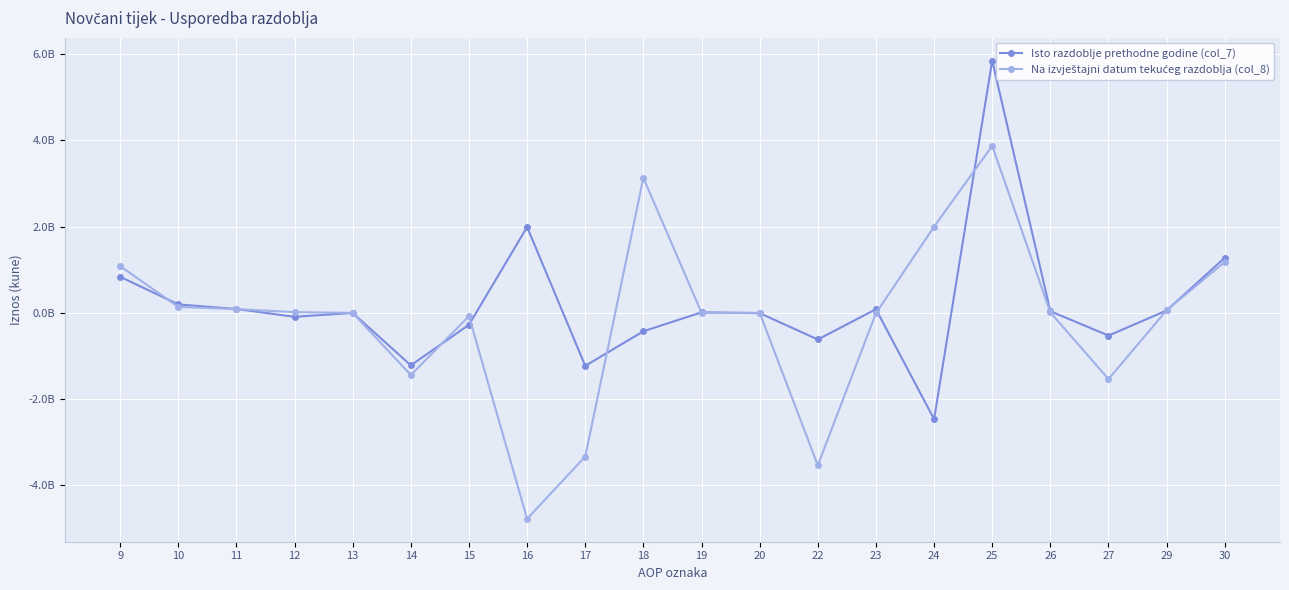

Between which two adjacent categories do Isto razdoblje prethodne godine (col_7) and Na izvještajni datum tekućeg razdoblja (col_8) first intersect?

9 and 10